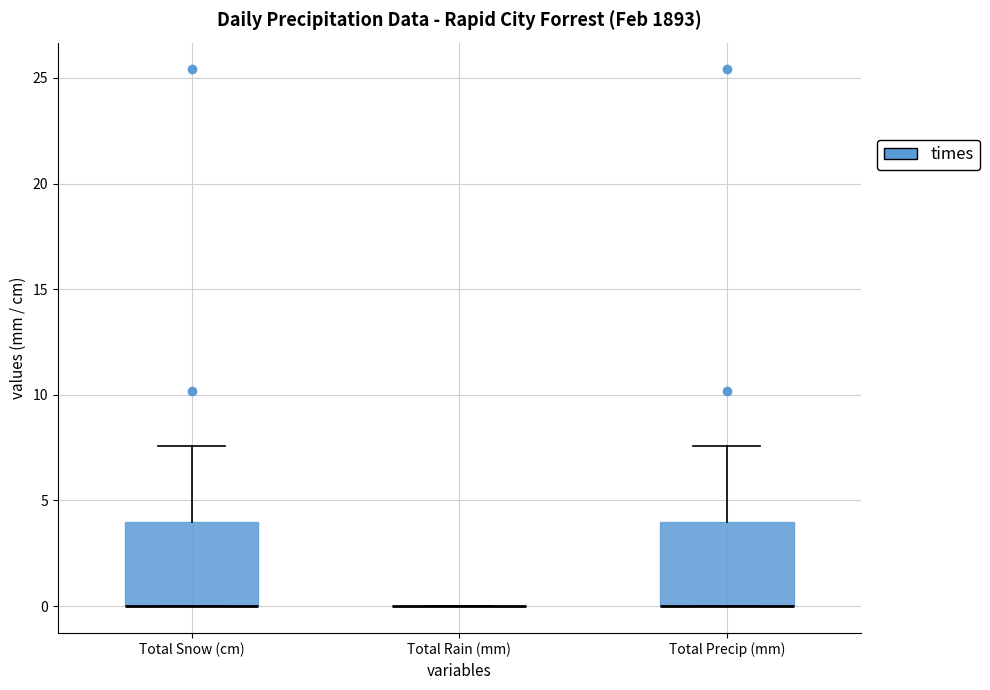

Reading left to right, read every box against the y-axis: the position of its median line, the range the box covers, and the ends of its whiskers. The values are not printed on the chart, so give them approximately, as read against the axis.

Total Snow (cm): median 0.0 (drawn on the box's lower edge), box 0.0 to 4.0, whiskers 0.0 to 7.5
Total Rain (mm): box collapsed to a line at 0.0, whiskers 0.0 to 0.0
Total Precip (mm): median 0.0 (drawn on the box's lower edge), box 0.0 to 4.0, whiskers 0.0 to 7.5